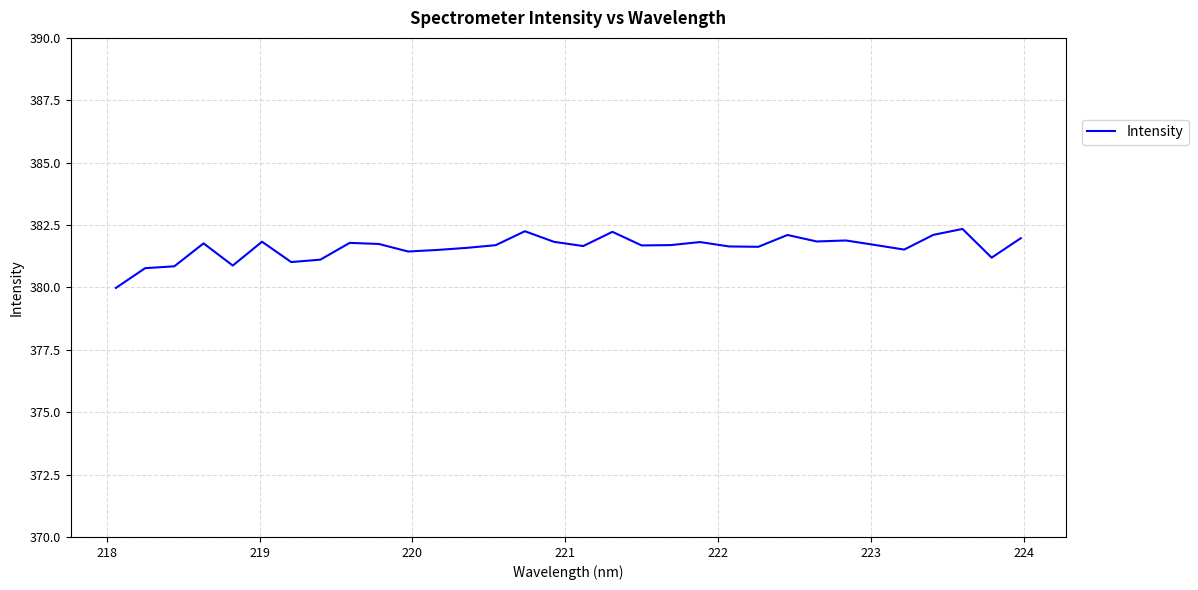

What is the smallest value displayed?

380.0